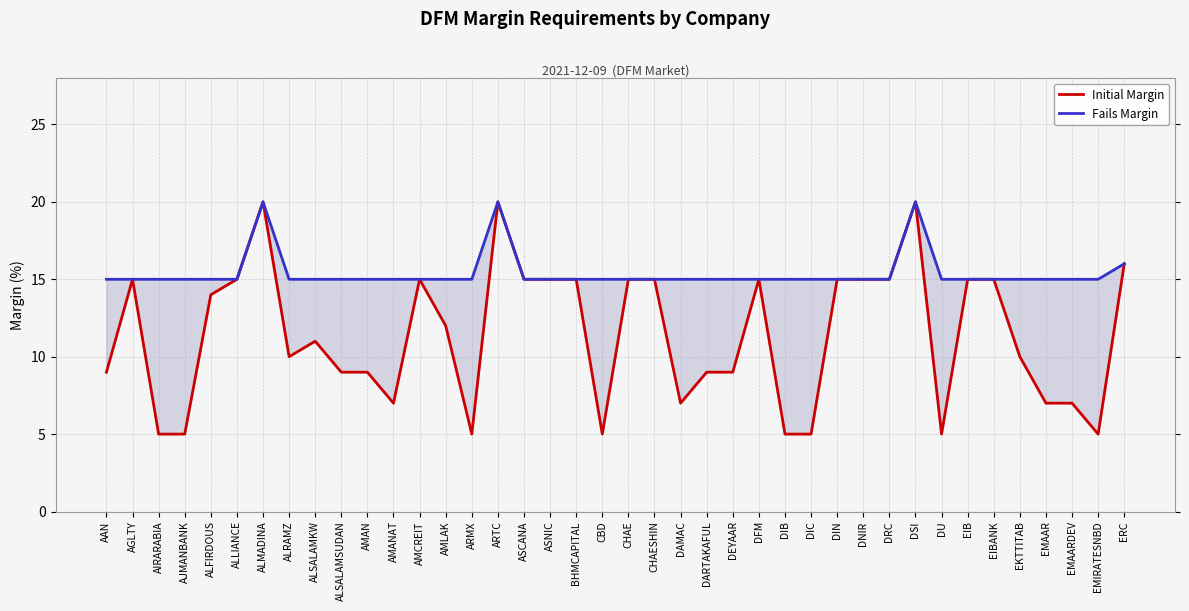

True or false: Initial Margin has more than 0 points higher than both neighbors.

True